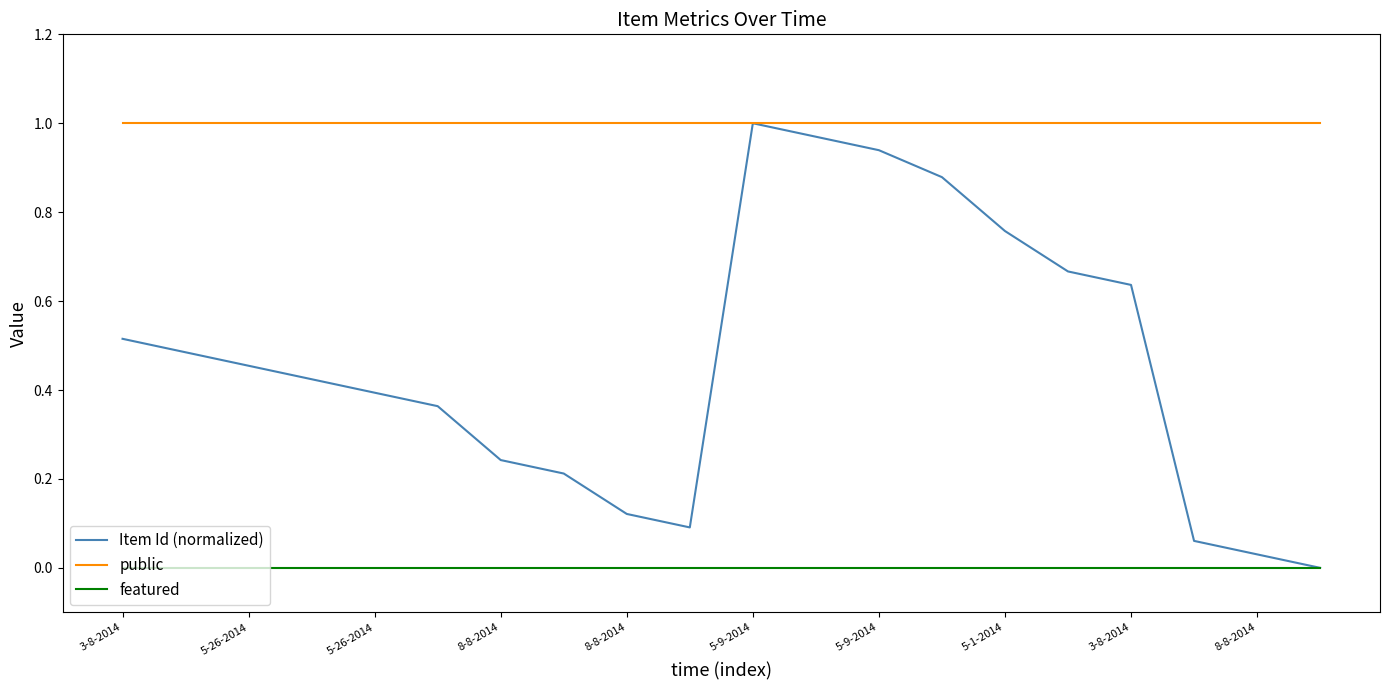

Which series has the largest total across all categories?

public